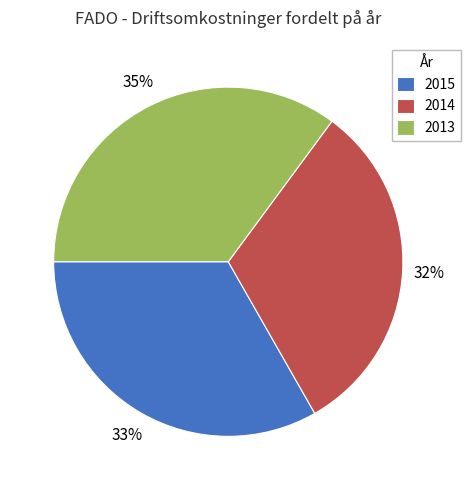

What is the smallest slice in the pie chart?

2014